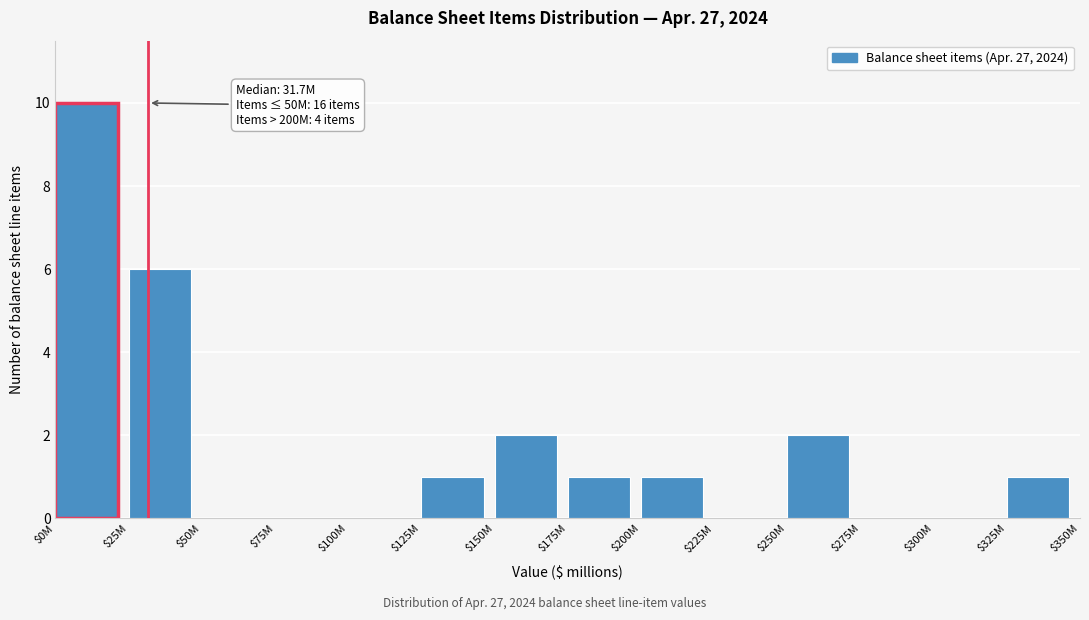

Which label corresponds to the largest value in the chart?

$0M